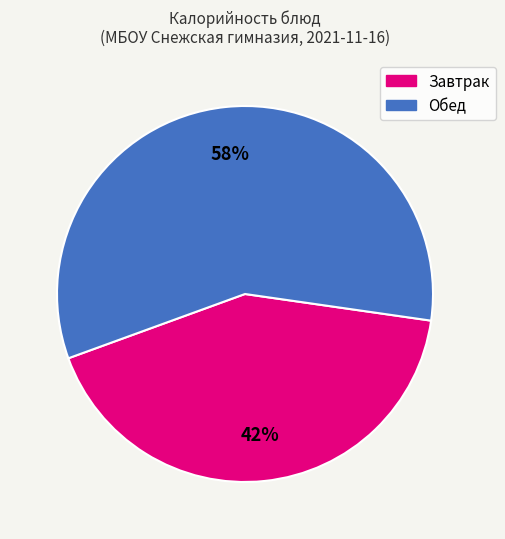

Is there any slice that represents more than half of the pie?

Yes